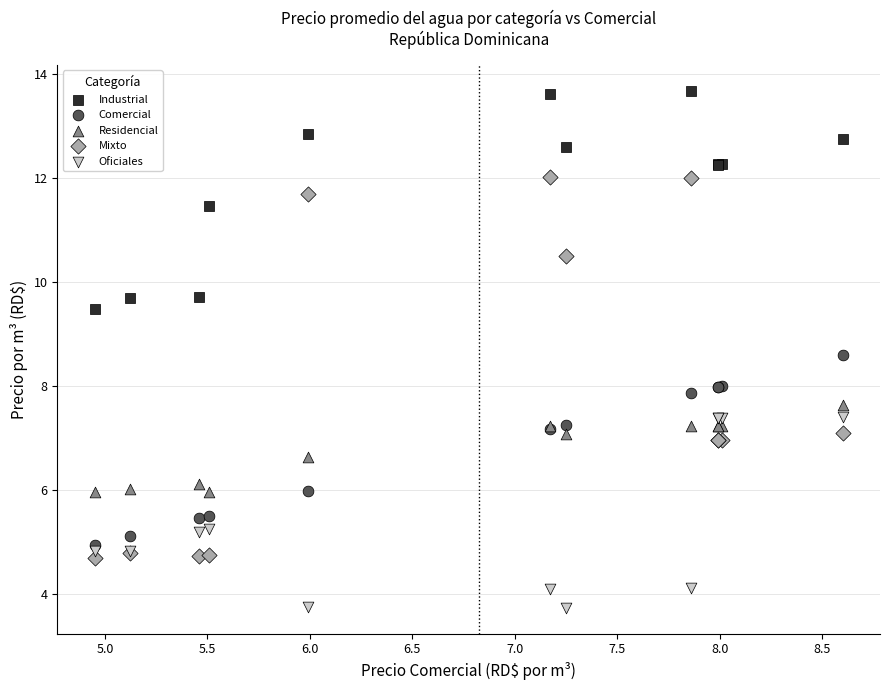

Which series reaches the maximum Y coordinate?

Industrial